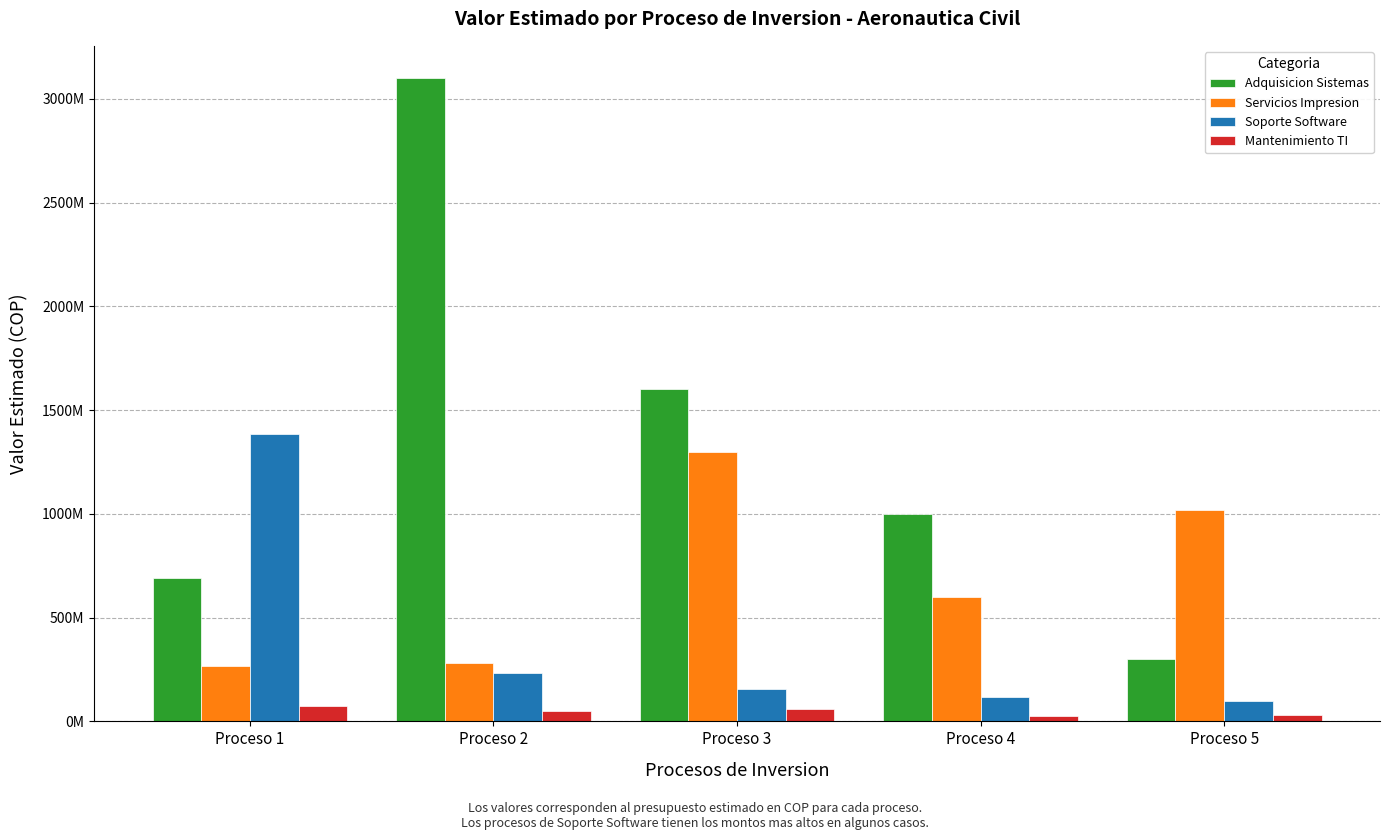

Are the bars grouped side by side (vs. stacked)?

Yes